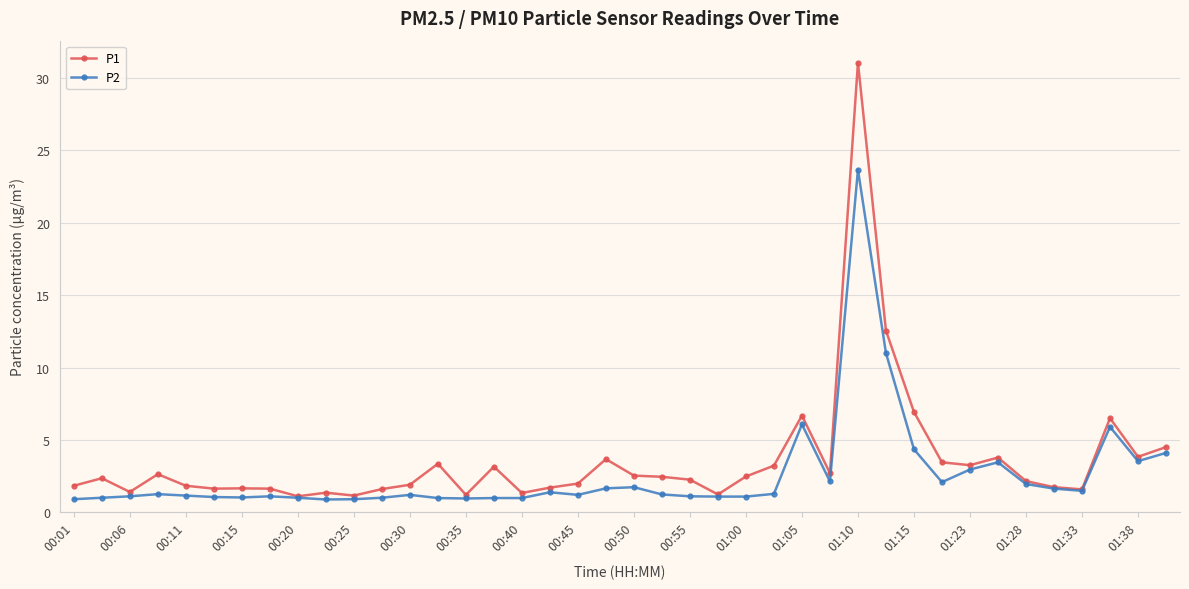

What is the minimum value shown in the chart?

0.9